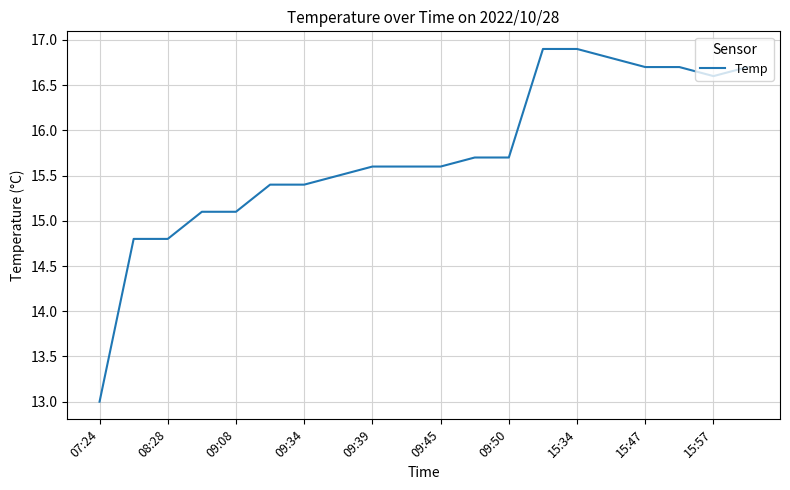

What is the difference between the maximum and minimum values?

3.9